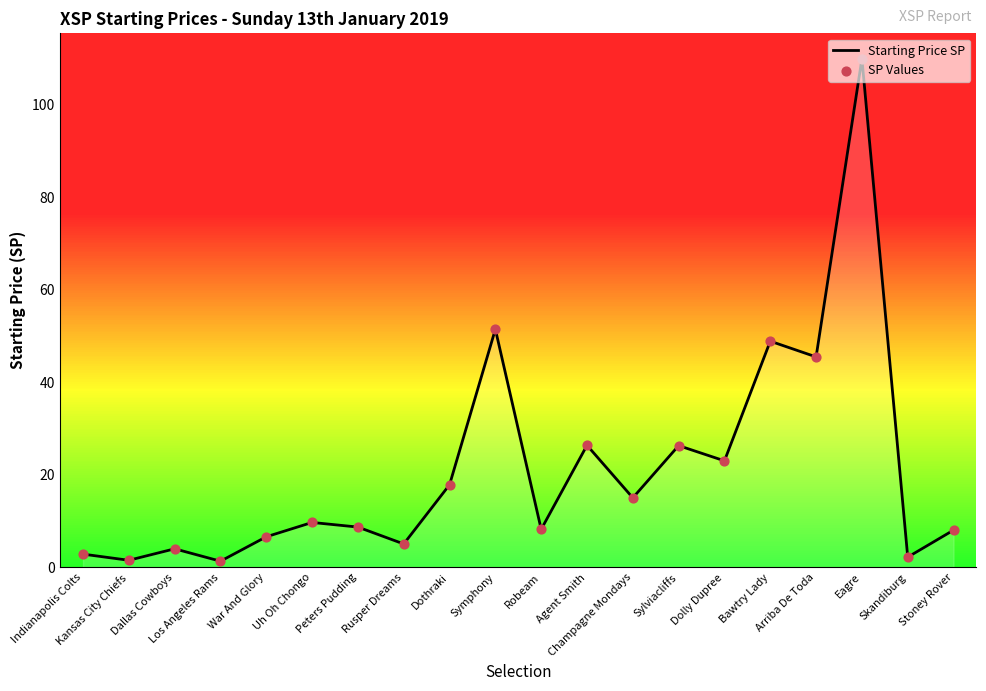

Between Kansas City Chiefs and Arriba De Toda, which is larger?

Arriba De Toda